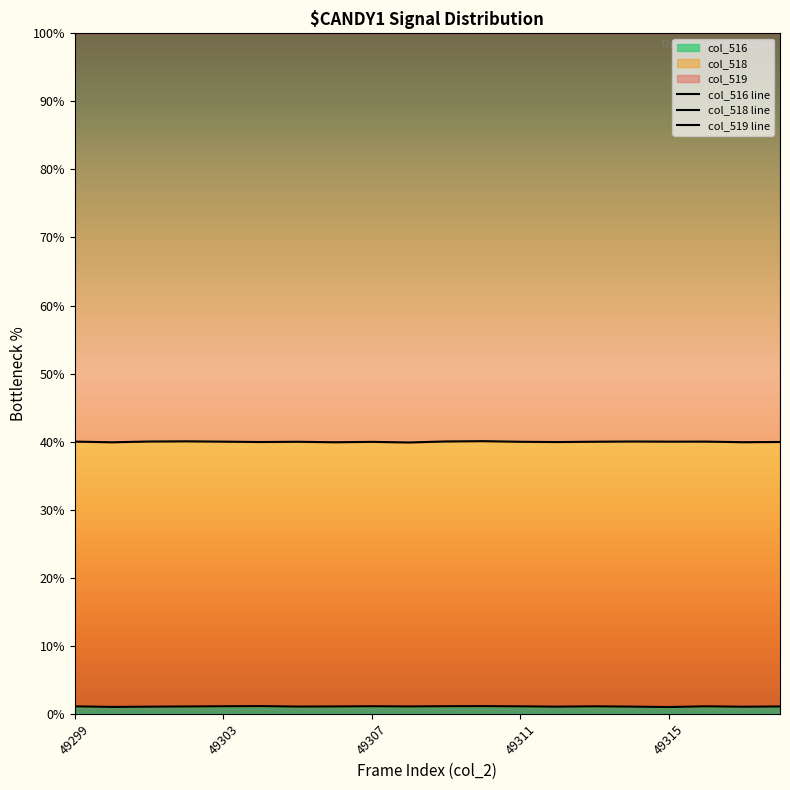

The col_519 line series shows 100.0 at 49307. True or false?

True